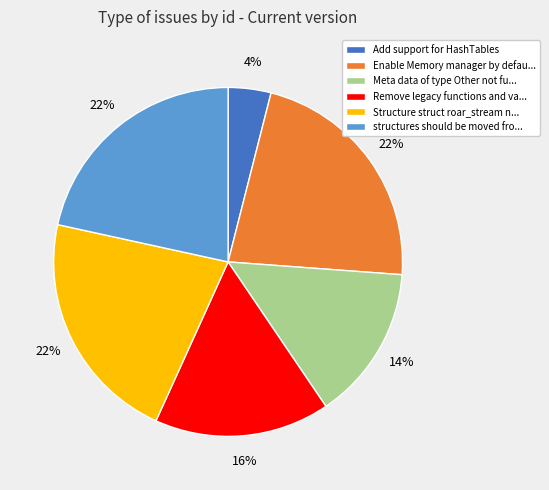

What is the smallest slice in the pie chart?

Add support for HashTables